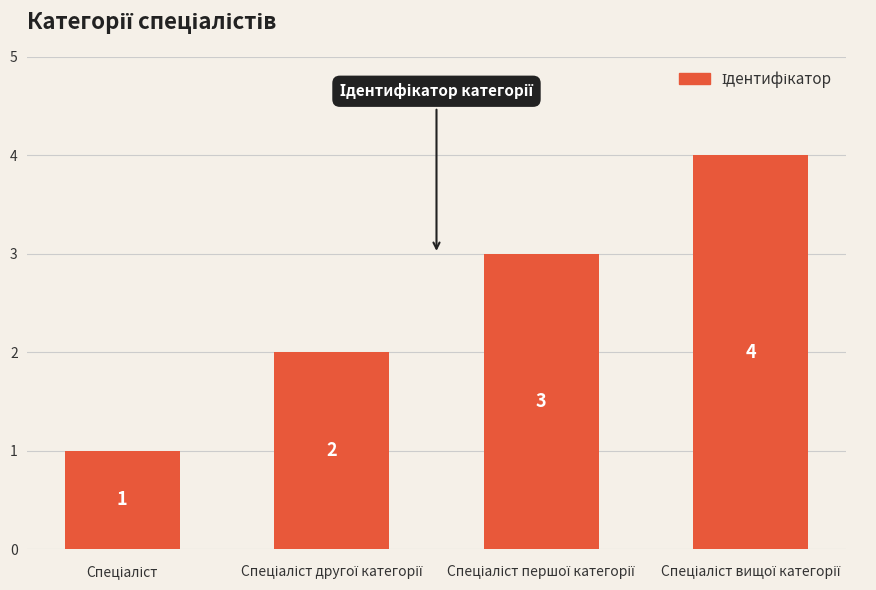

What is the difference between the maximum and minimum values?

3